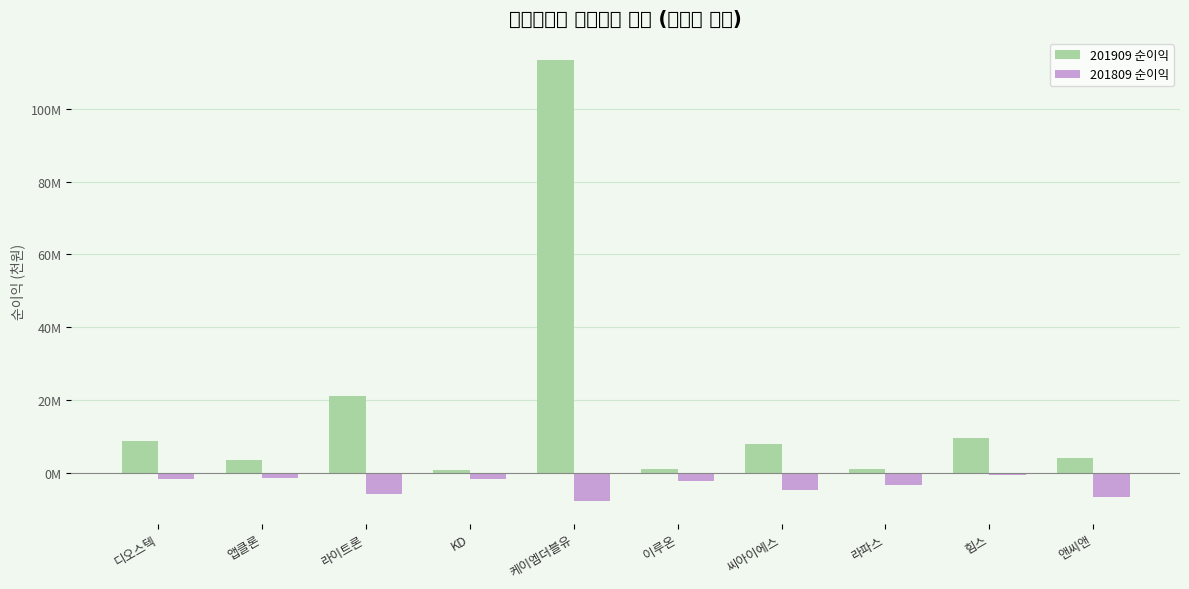

Read the 201909 순이익 value at 앤씨앤, to the nearest 50.

4043100